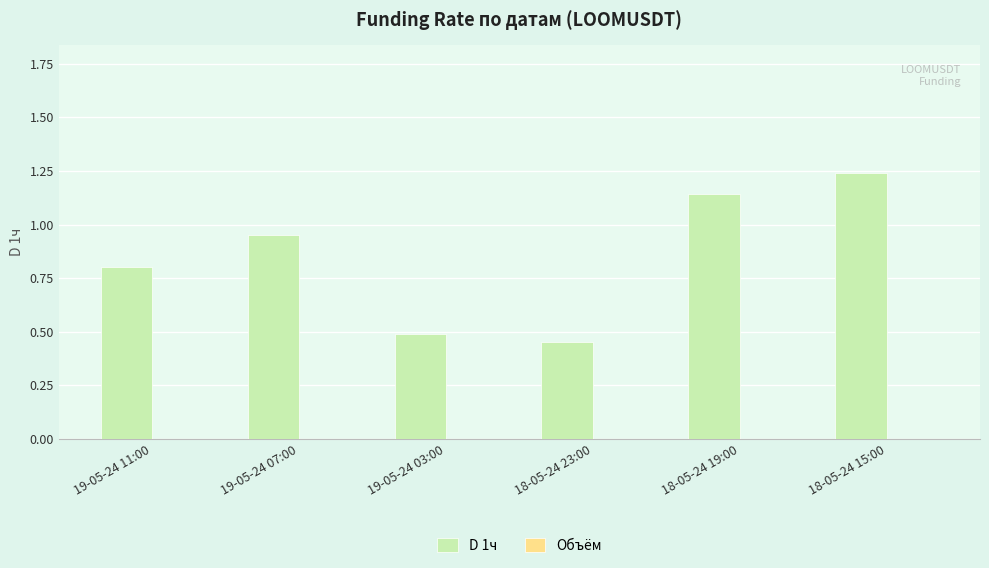

The value at 19-05-24 03:00 is 0.2. True or false?

False